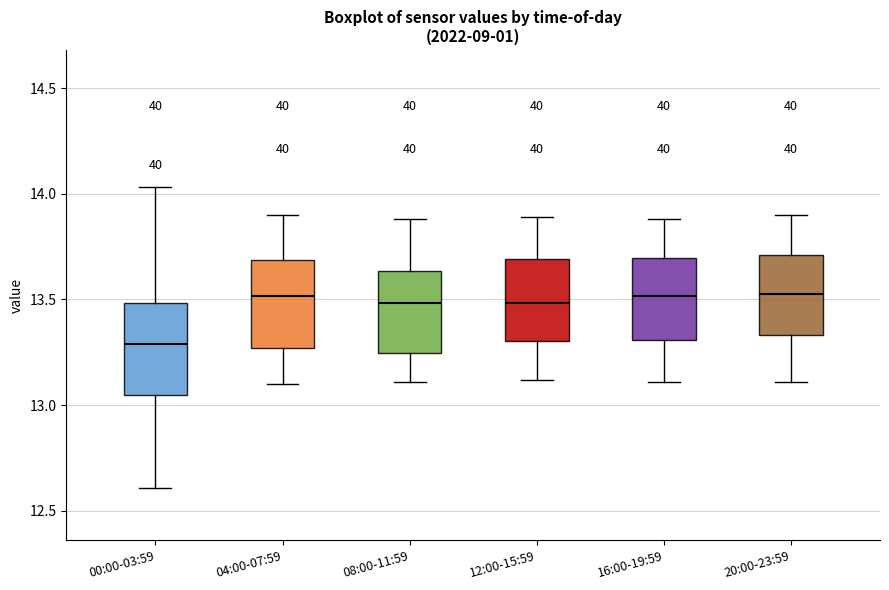

Reading left to right, transcribe this box plot: for each box, give where its median line is, the range the box spans, and where its two whiskers end, as read against the y-axis. The values are not printed on the chart, so give them approximately, as read against the axis.

00:00-03:59: median 13.30, box 13.05 to 13.50, whiskers 12.60 to 14.05
04:00-07:59: median 13.50, box 13.25 to 13.70, whiskers 13.10 to 13.90
08:00-11:59: median 13.50, box 13.25 to 13.65, whiskers 13.10 to 13.90
12:00-15:59: median 13.50, box 13.30 to 13.70, whiskers 13.10 to 13.90
16:00-19:59: median 13.50, box 13.30 to 13.70, whiskers 13.10 to 13.90
20:00-23:59: median 13.55, box 13.35 to 13.70, whiskers 13.10 to 13.90